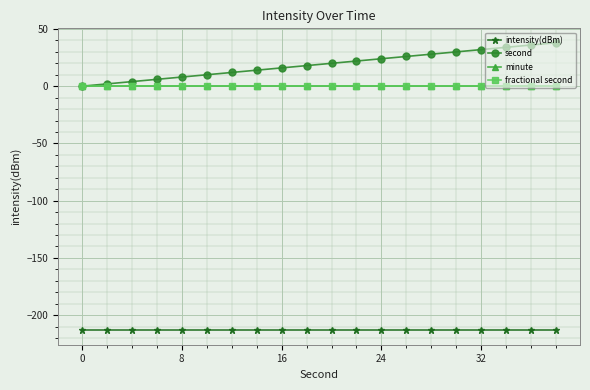

Does the chart have visible grid lines?

Yes